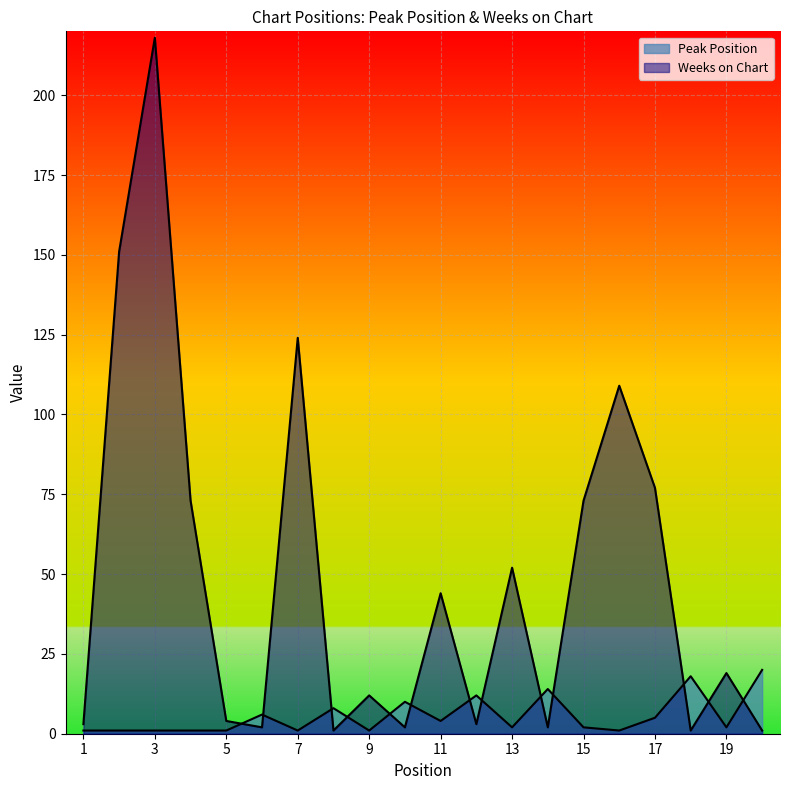

After their last crossing, which series has the higher values: Peak Position or Weeks on Chart?

Peak Position